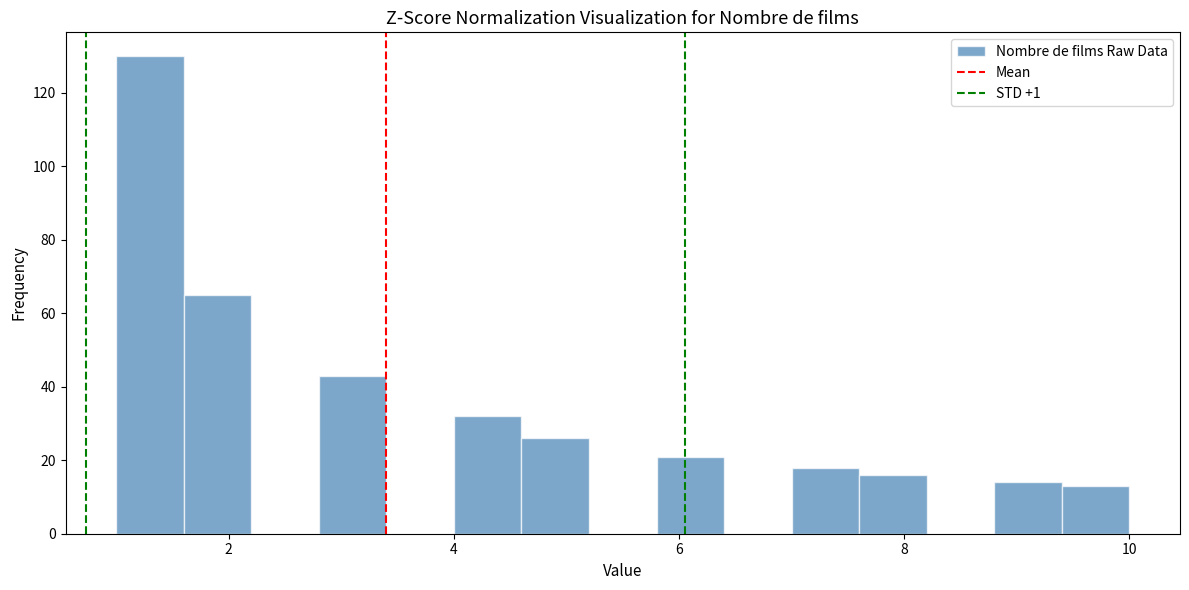

Read against the x-axis, roughly where is the centre of the tallest bar?

1.4